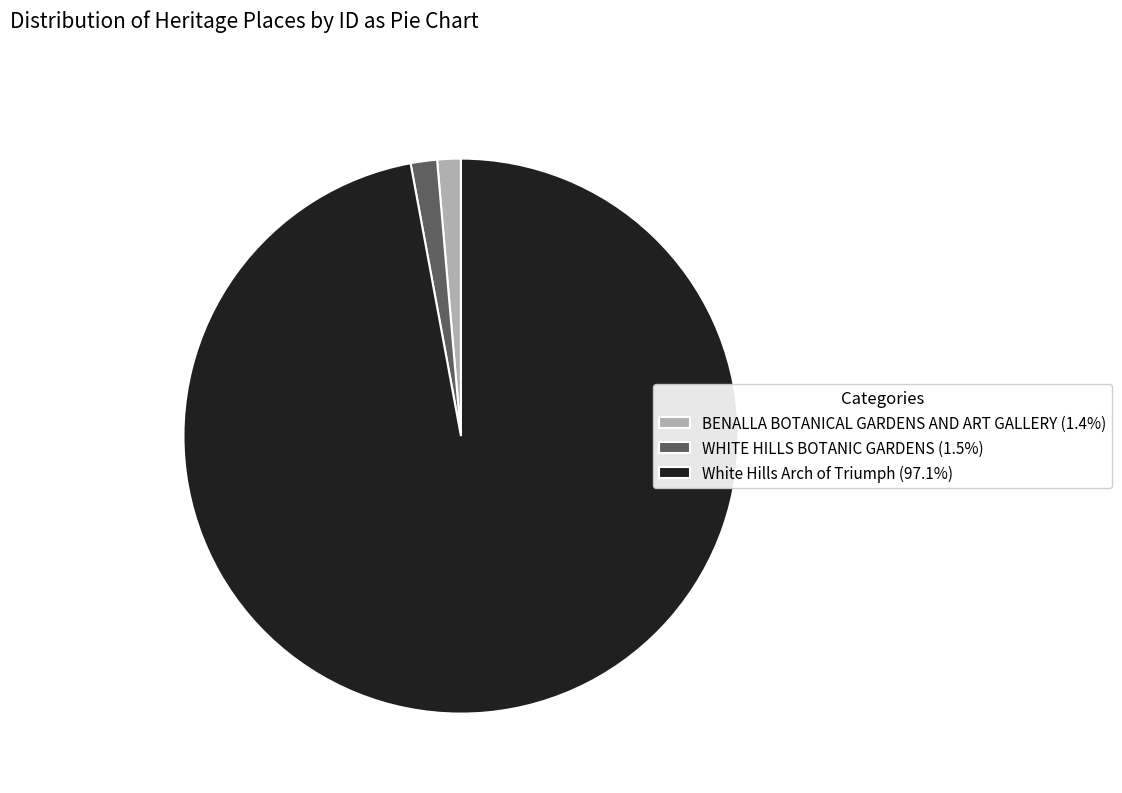

Combined, do BENALLA BOTANICAL GARDENS AND ART GALLERY (1.4%) and WHITE HILLS BOTANIC GARDENS (1.5%) account for over 50%?

No